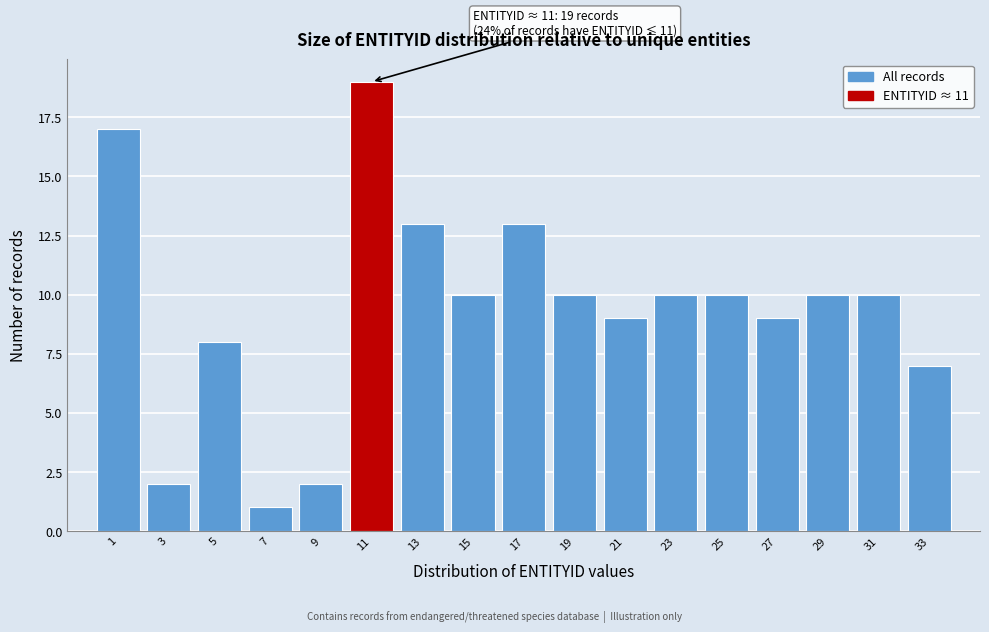

Reading left to right, transcribe all the data shown in this chart.

1=17	3=2	5=8	7=1	9=2	11=19	13=13	15=10	17=13	19=10	21=9	23=10	25=10	27=9	29=10	31=10	33=7